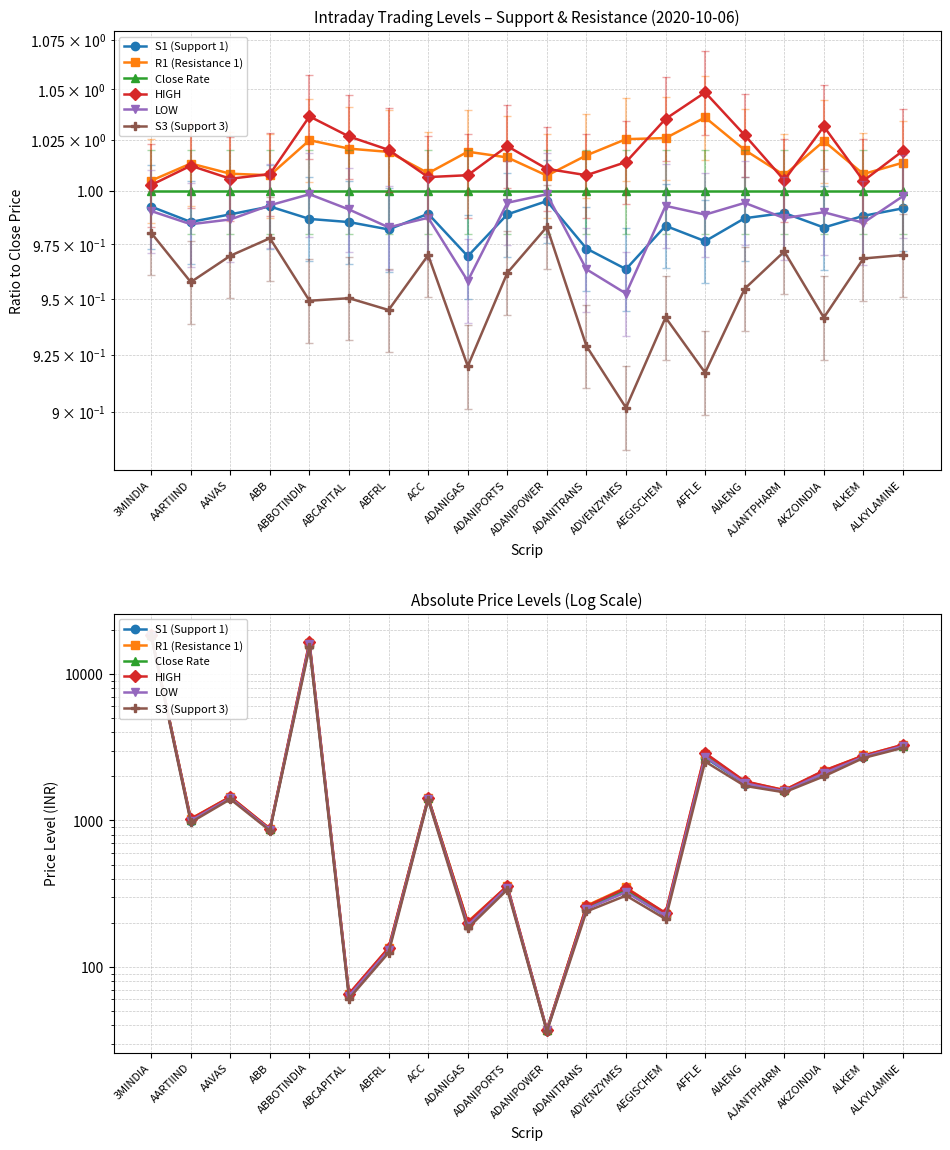

At which category does HIGH reach its first local valley?

AARTIIND